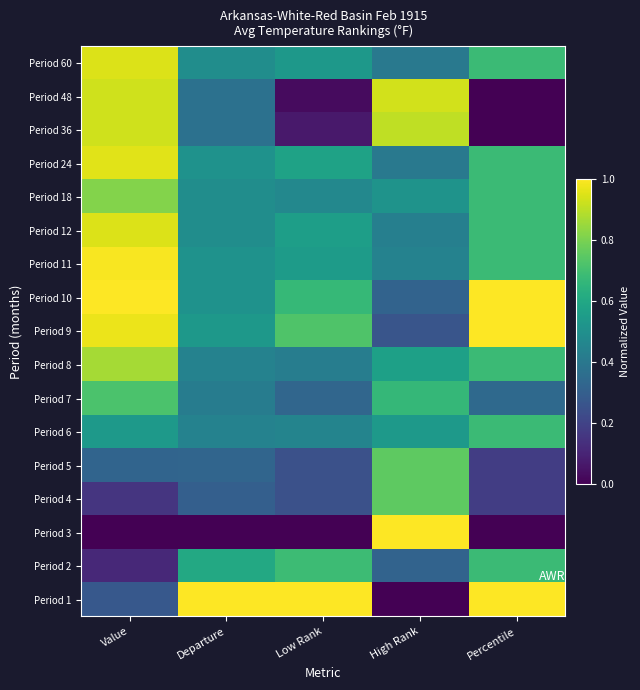

What is the spread (max minus min) of values at Percentile?

1.0